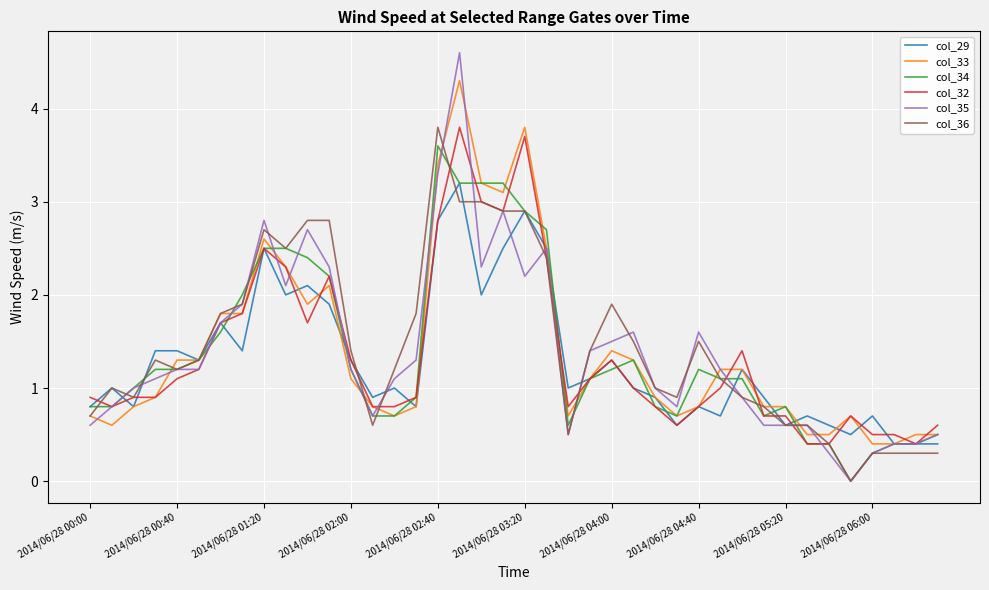

What is the highest value of the col_32 series?

3.8